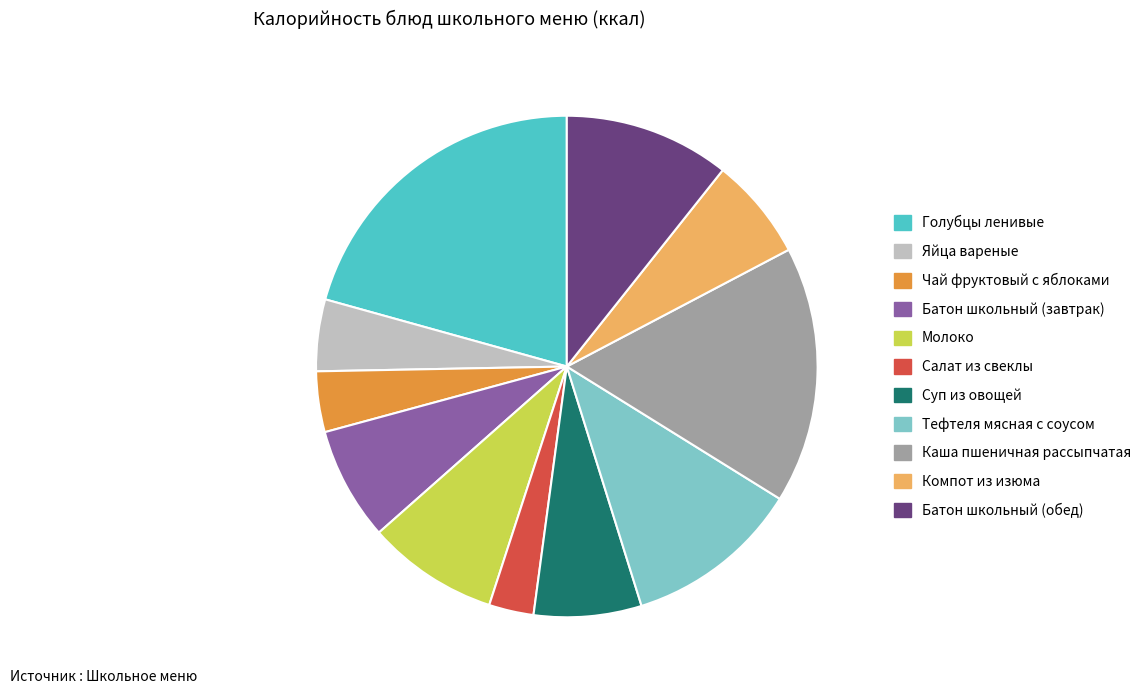

Does Чай фруктовый с яблоками represent more than half of the total?

No